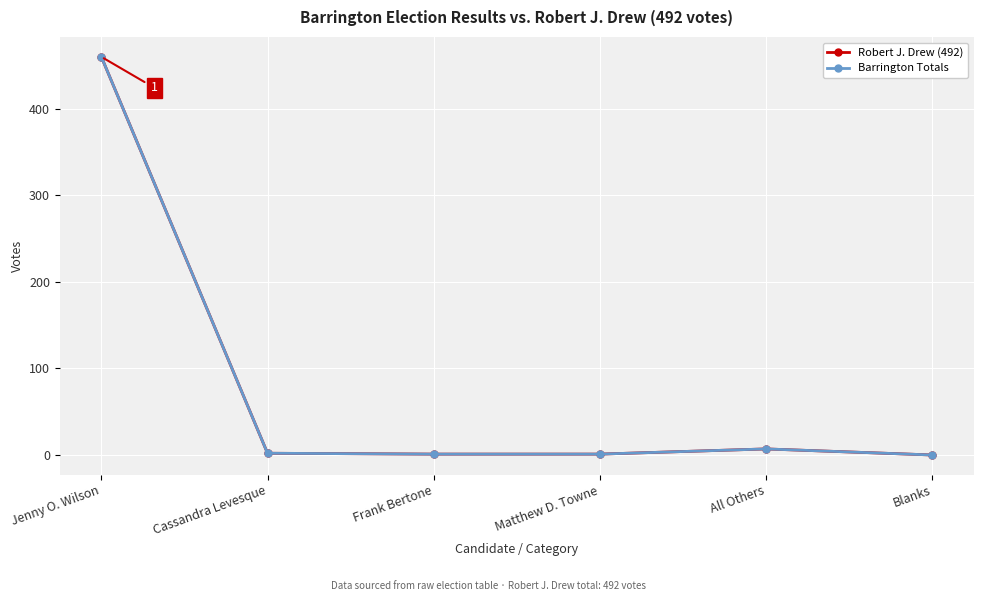

Is this an area chart (filled region under the line)?

No